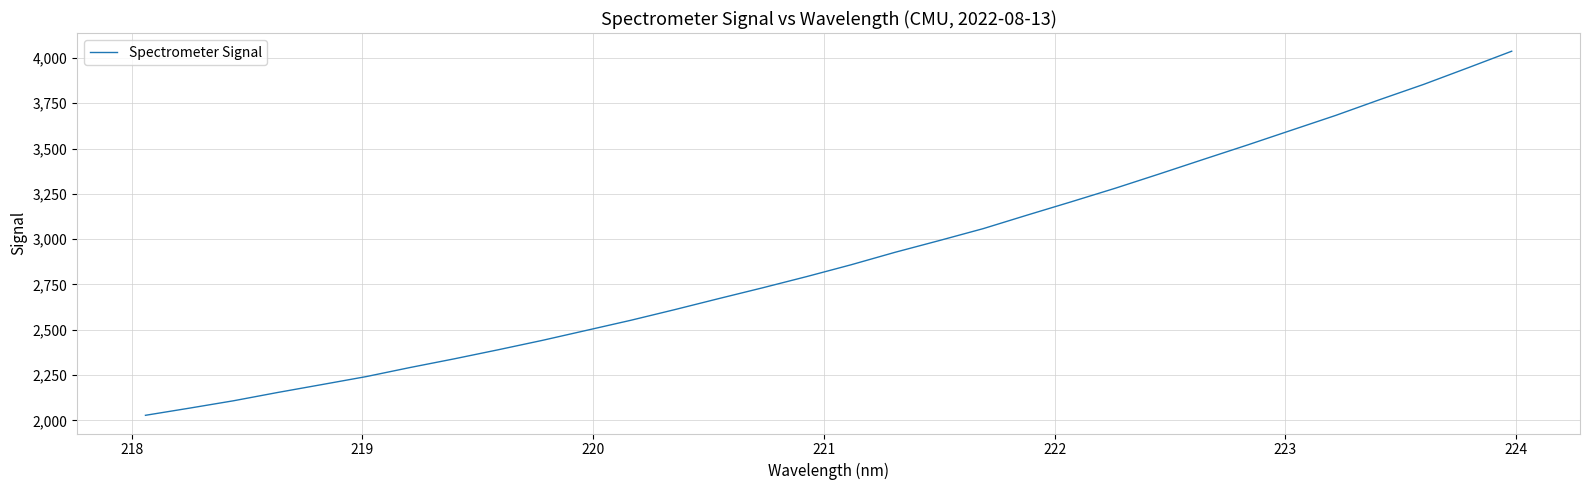

How many distinct data groups are displayed?

1